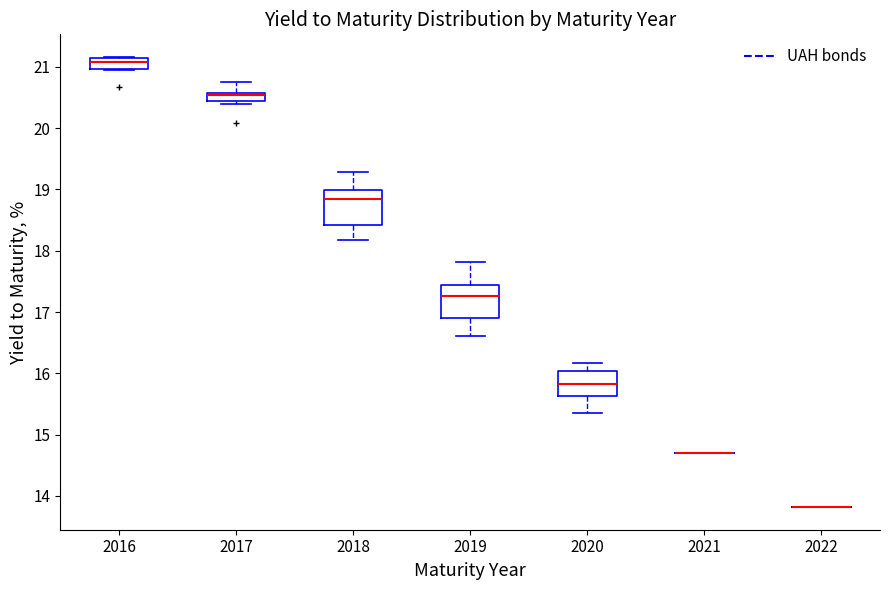

Where is the upper edge of the box at x = 2017 on the y-axis? The values are not printed on the chart, so give them approximately, as read against the axis.

20.6